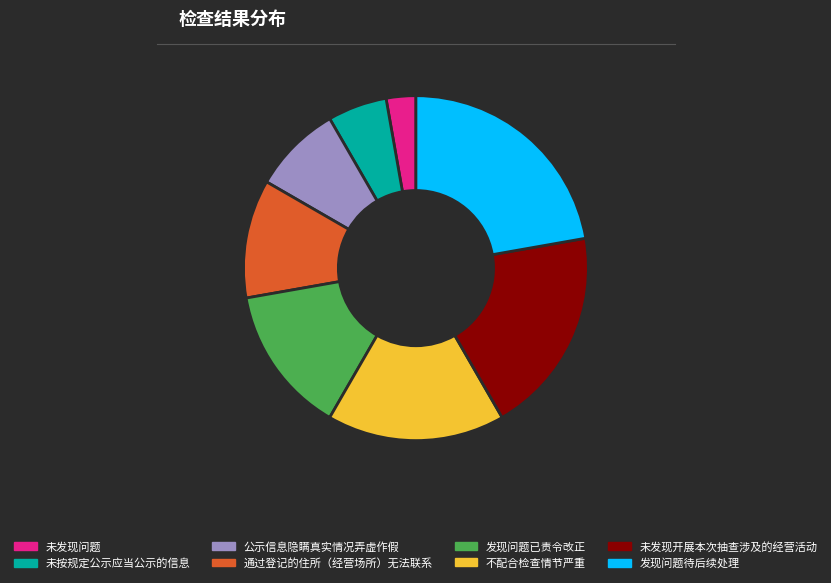

Is it true that 不配合检查情节严重 is 5% of the pie?

False